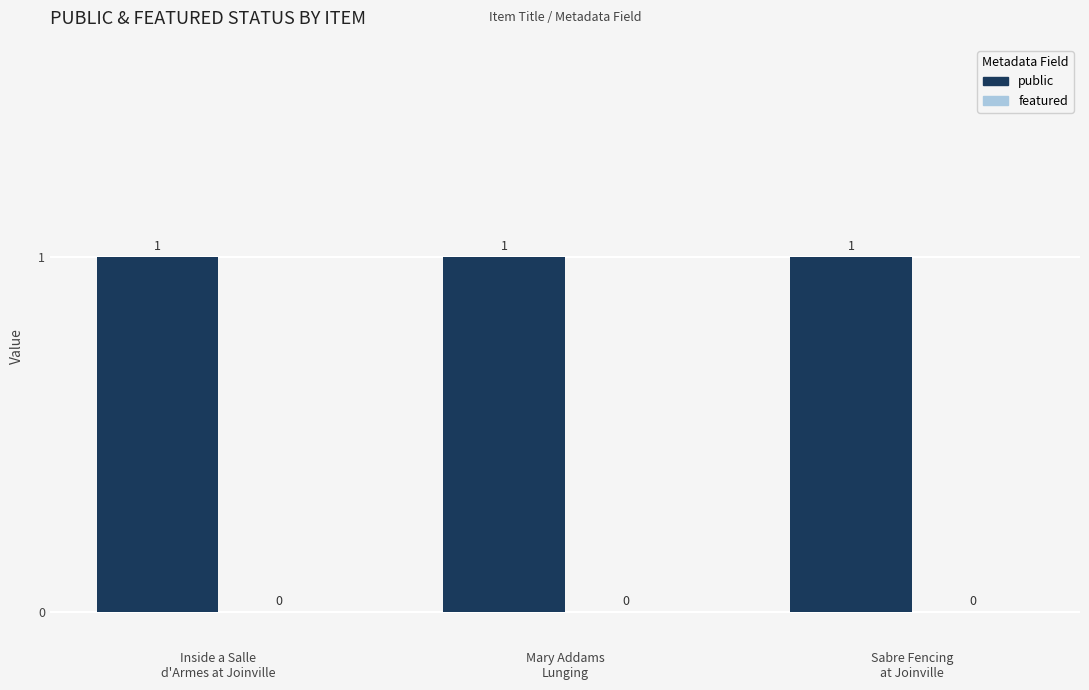

Is the value of public at Inside a Salle
d'Armes at Joinville greater than the value of featured at Sabre Fencing
at Joinville?

Yes